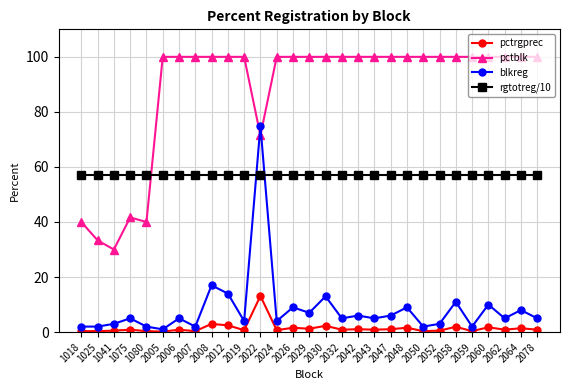

What is the sum of all blkreg values?

242.0